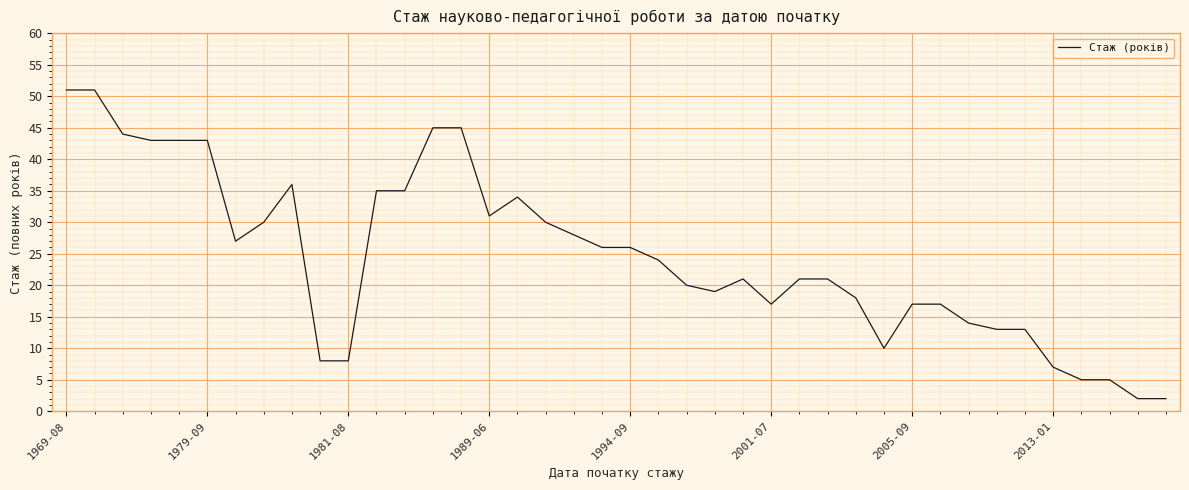

True or false: there are more than 0 points higher than both neighbors.

True